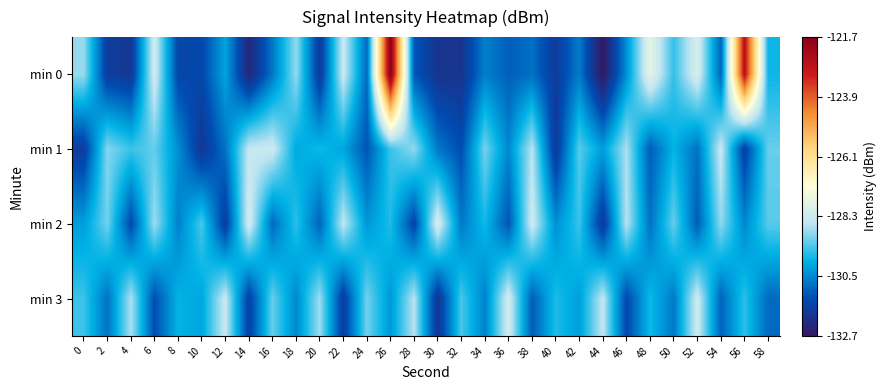

What is the total value across all series at 40?

-523.6